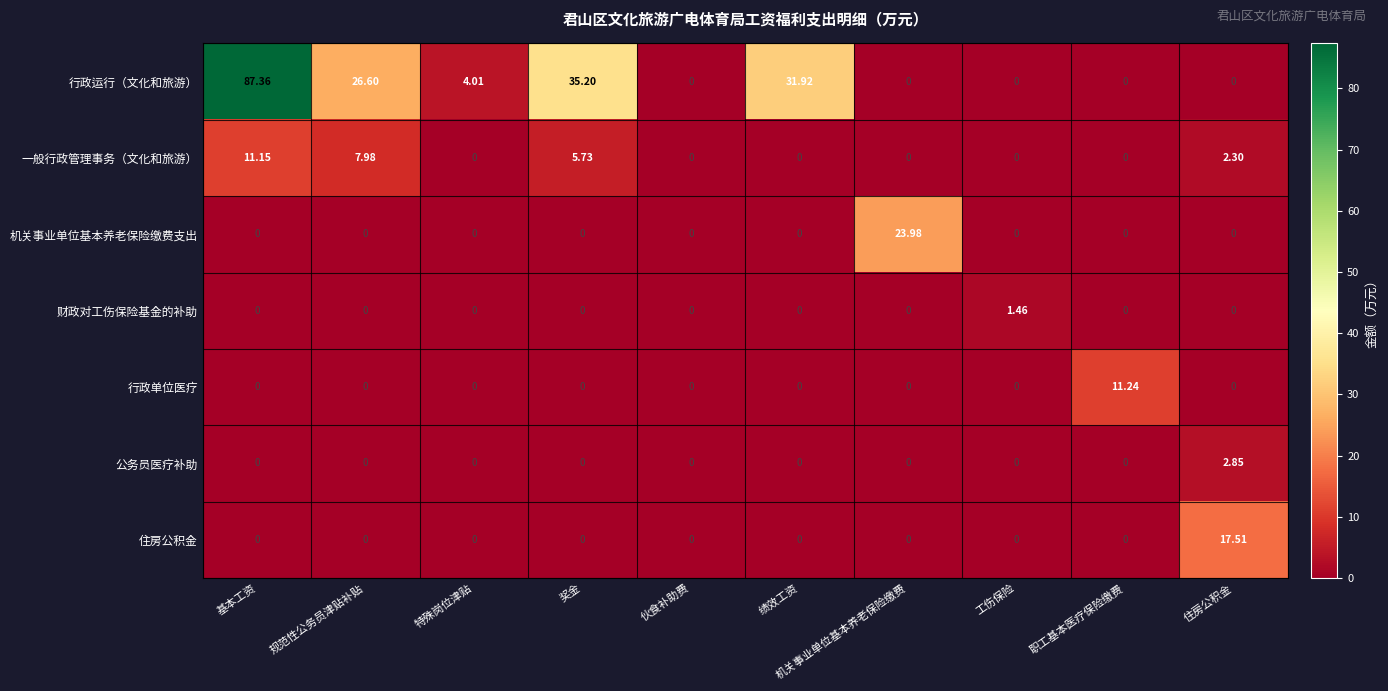

At which label is 行政运行（文化和旅游） closest to 43?

奖金